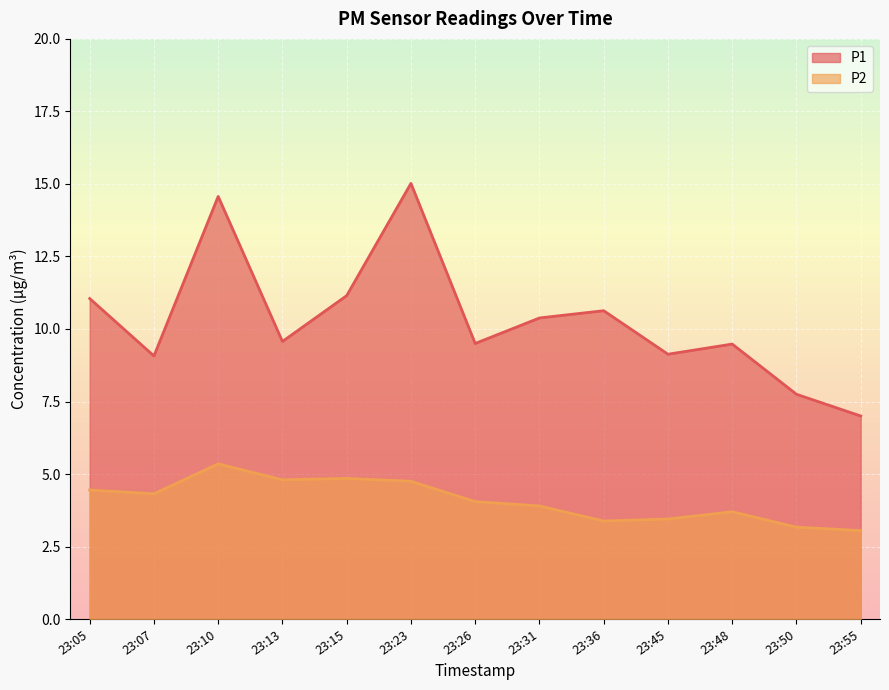

True or false: P2 and P1 cross at least once.

False